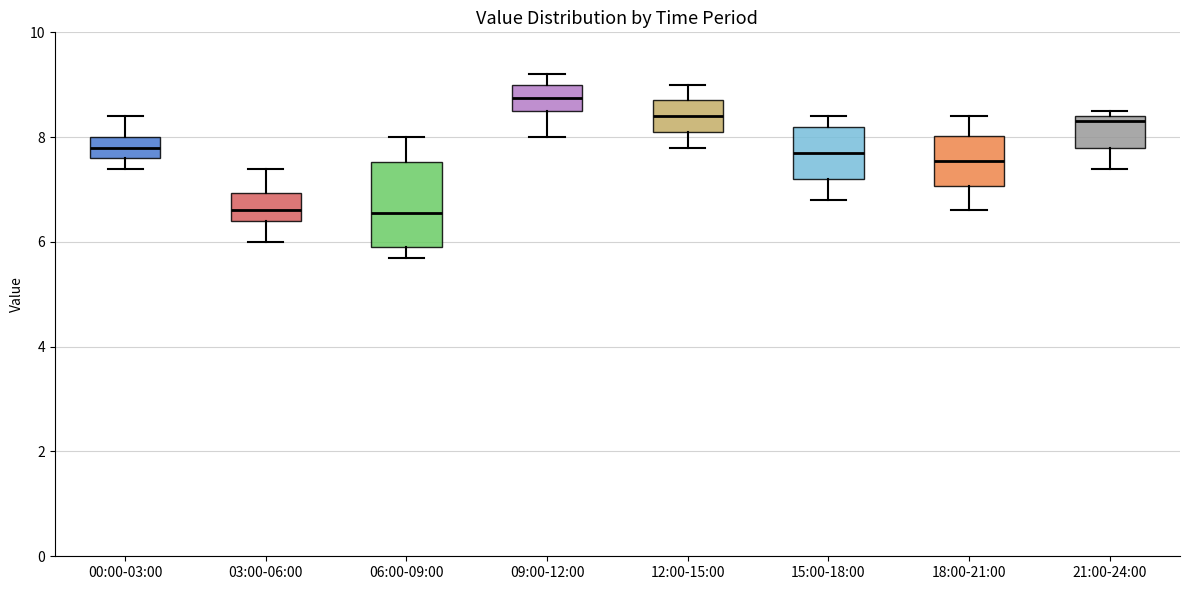

Reading left to right, transcribe this box plot: for each box, give where its median line is, the range the box spans, and where its two whiskers end, as read against the y-axis. The values are not printed on the chart, so give them approximately, as read against the axis.

00:00-03:00: median 7.8, box 7.6 to 8.0, whiskers 7.4 to 8.4
03:00-06:00: median 6.6, box 6.4 to 7.0, whiskers 6.0 to 7.4
06:00-09:00: median 6.6, box 6.0 to 7.6, whiskers 5.8 to 8.0
09:00-12:00: median 8.8, box 8.6 to 9.0, whiskers 8.0 to 9.2
12:00-15:00: median 8.4, box 8.2 to 8.8, whiskers 7.8 to 9.0
15:00-18:00: median 7.8, box 7.2 to 8.2, whiskers 6.8 to 8.4
18:00-21:00: median 7.6, box 7.0 to 8.0, whiskers 6.6 to 8.4
21:00-24:00: median 8.4 (just below the box's upper edge), box 7.8 to 8.4, whiskers 7.4 to 8.6